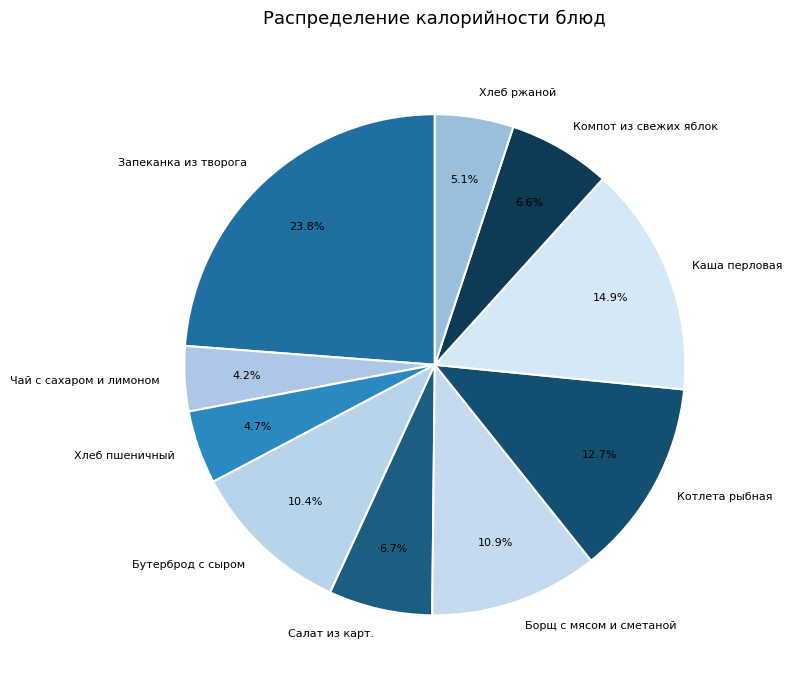

What is the ratio of the value at Хлеб пшеничный to the value at Компот из свежих яблок?

0.7